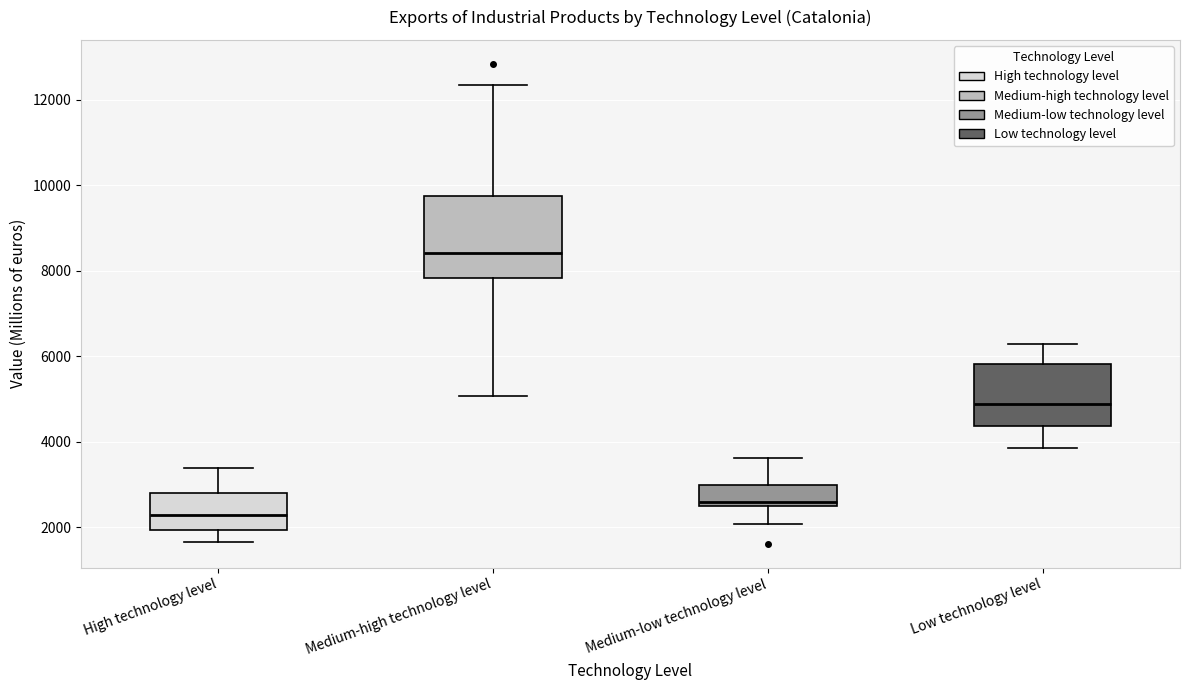

Which box's median line is the lowest?

High technology level